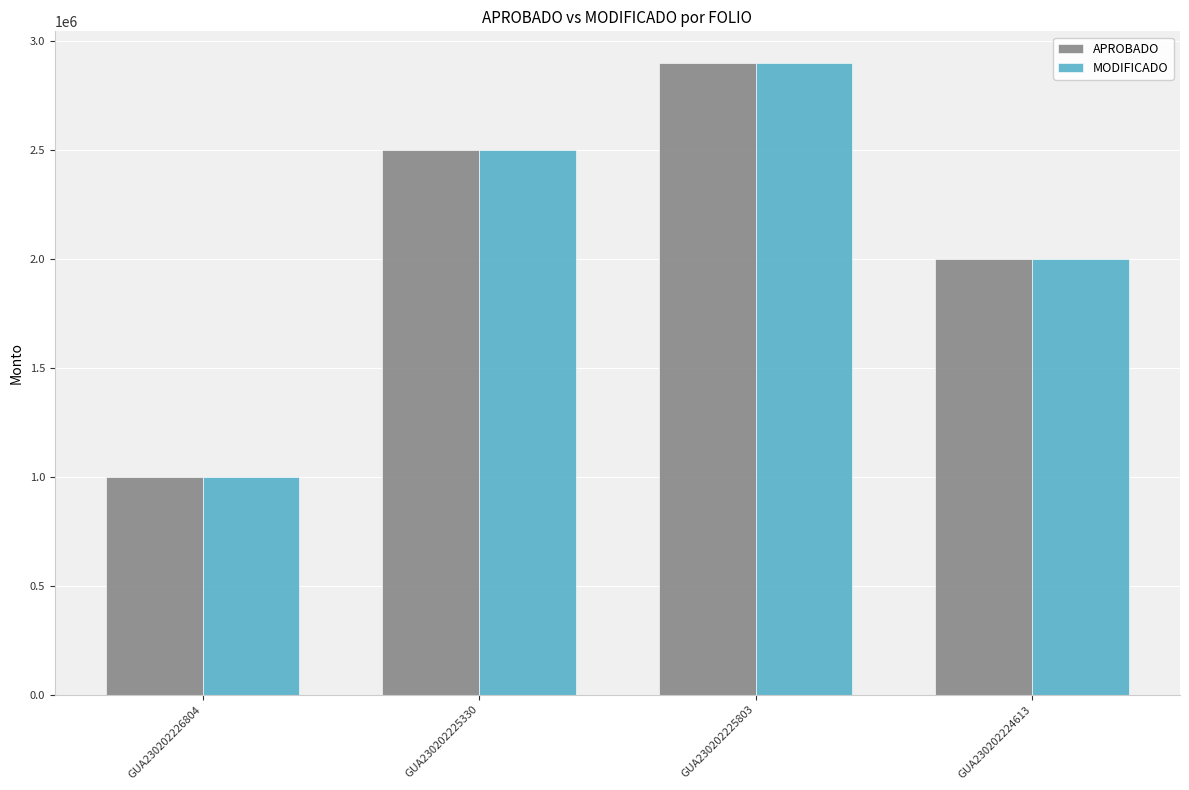

Count the number of data series in this chart.

2